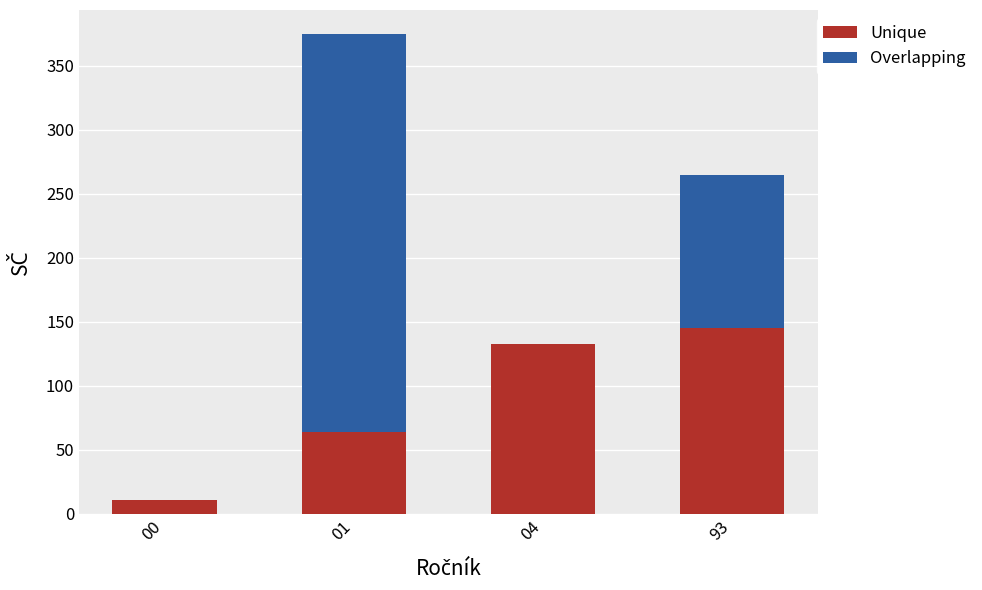

What is the maximum value for Unique?

145